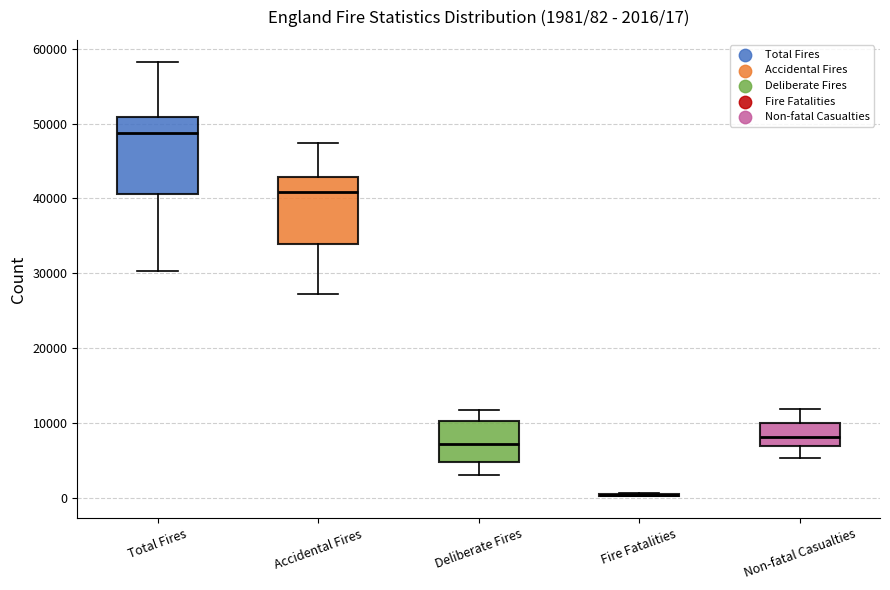

Which box is the tallest, from its lower edge to its upper edge?

Total Fires